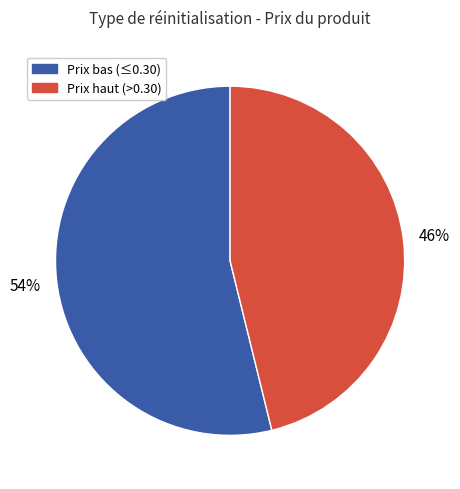

Is there a majority slice in this chart?

Yes